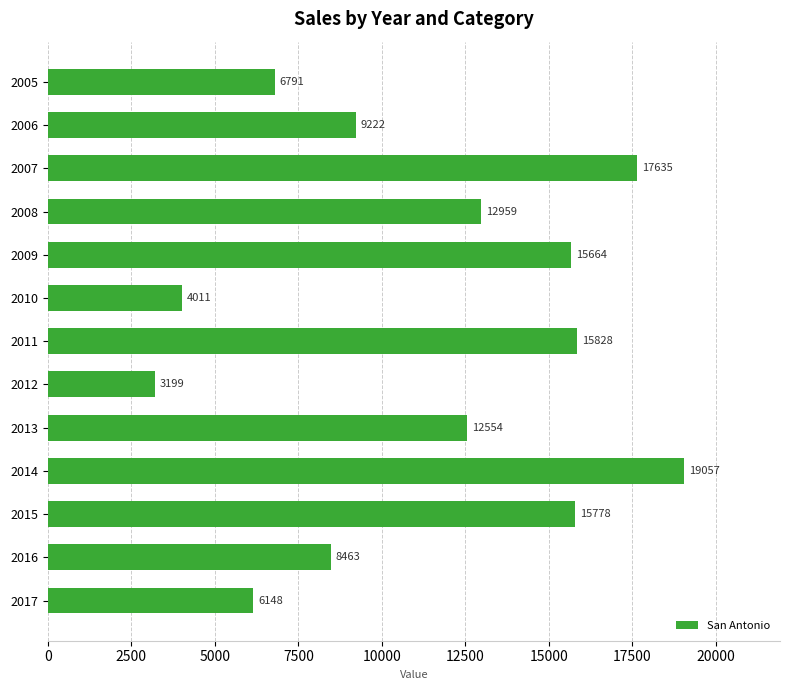

Between 2014 and 2007, which is larger?

2014